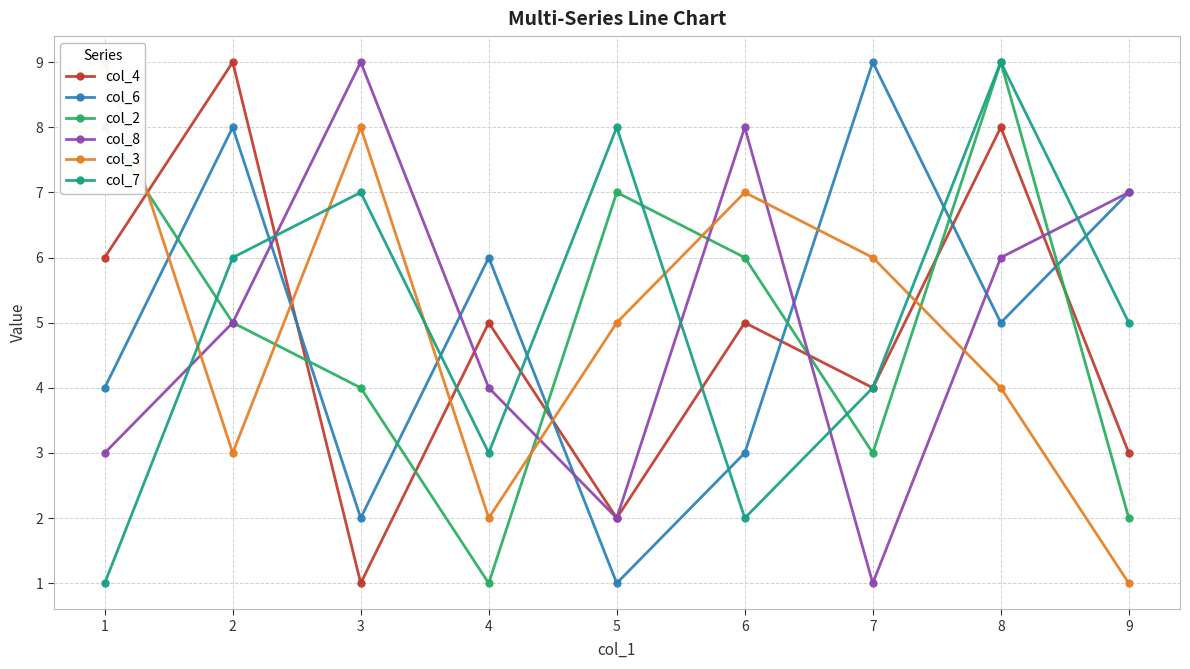

At which label does col_8 reach its peak?

3